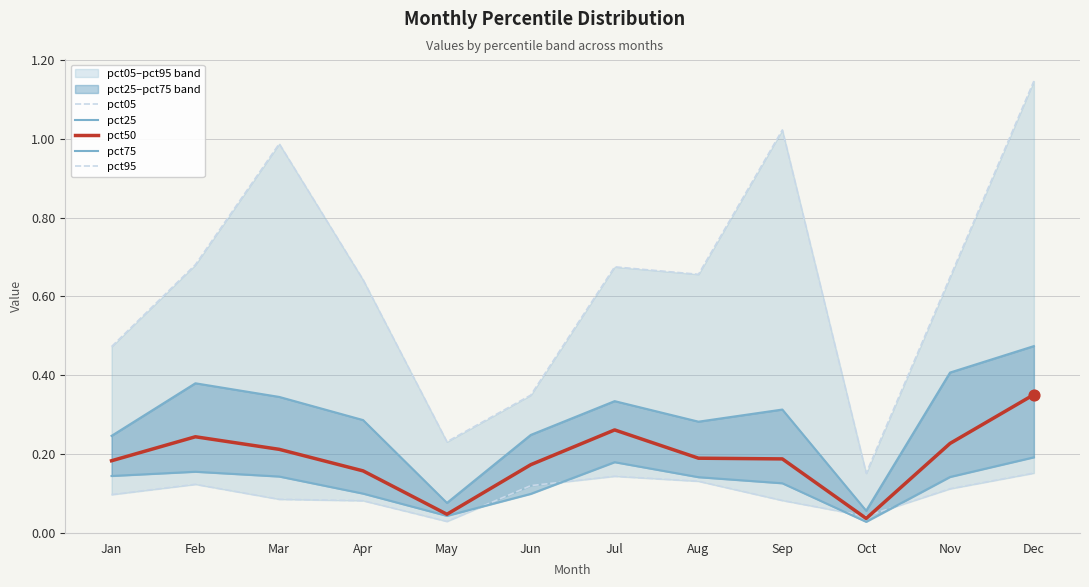

At which category is the sum across all series the highest?

Dec